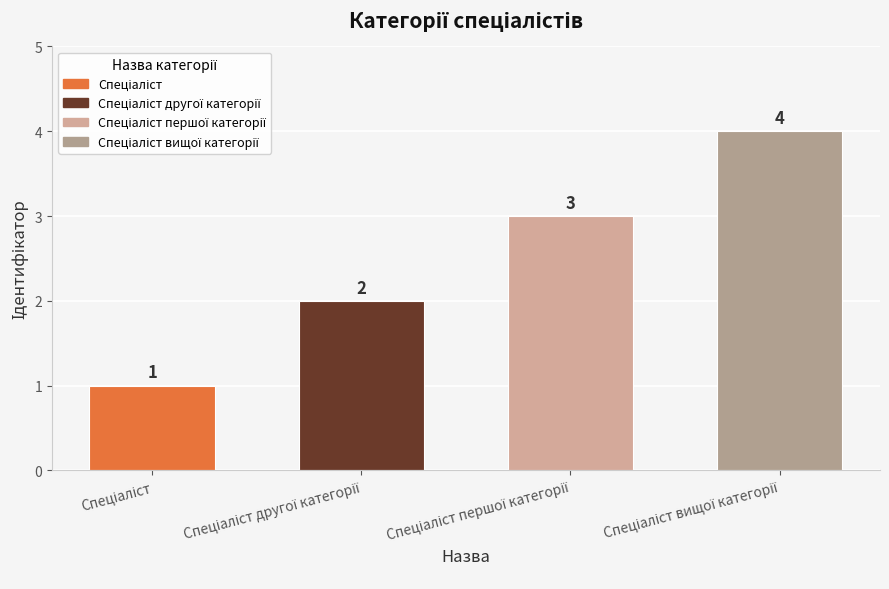

Count the values in the range 2 to 4.

3